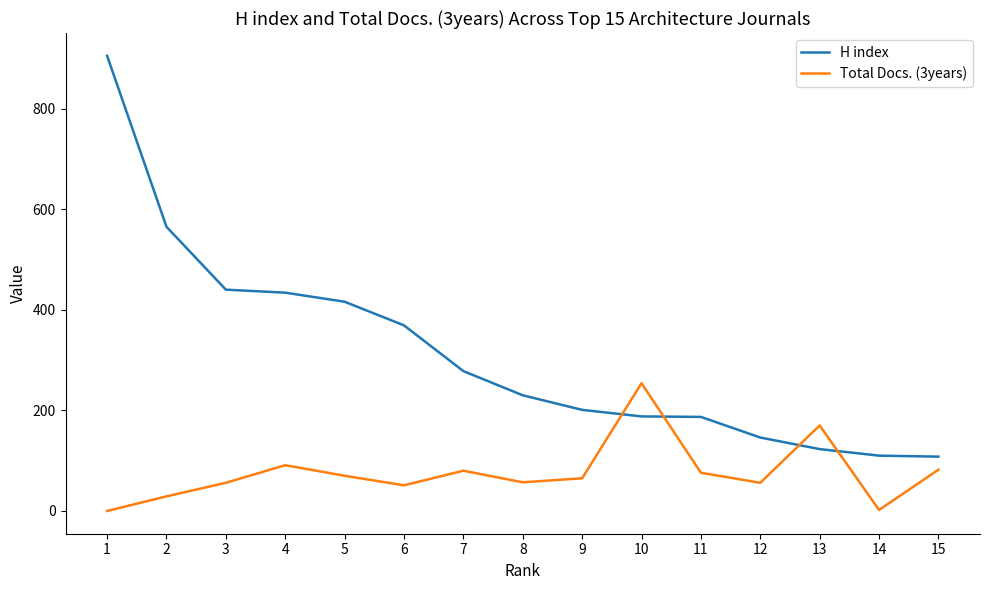

At which label does Total Docs. (3years) first exceed 65?

4